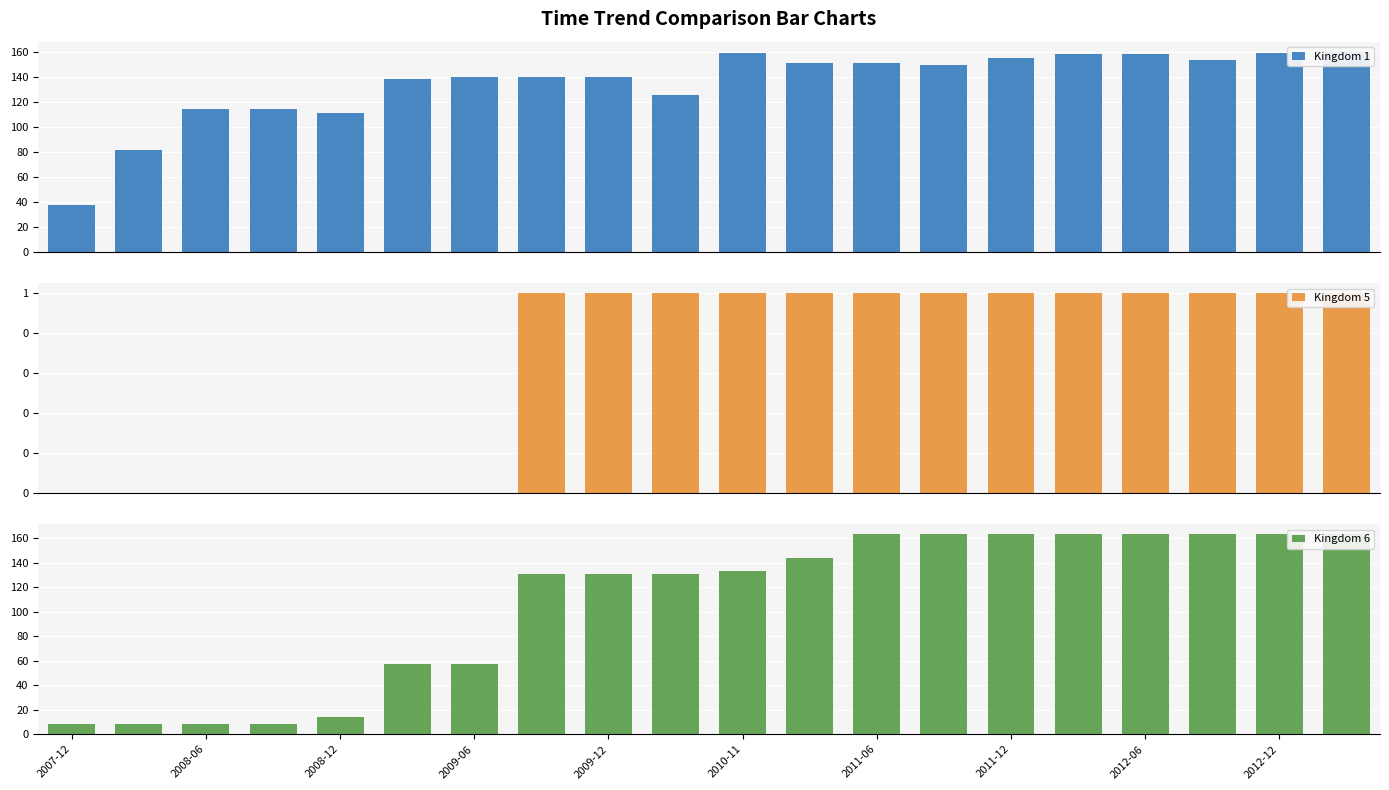

How many groups of bars are there?

20